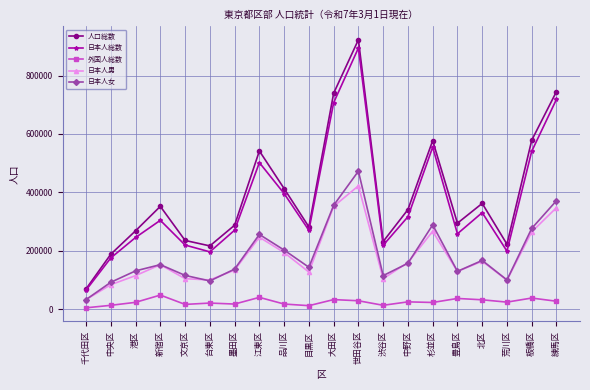

What is the sum of all 日本人女 values?

3786821